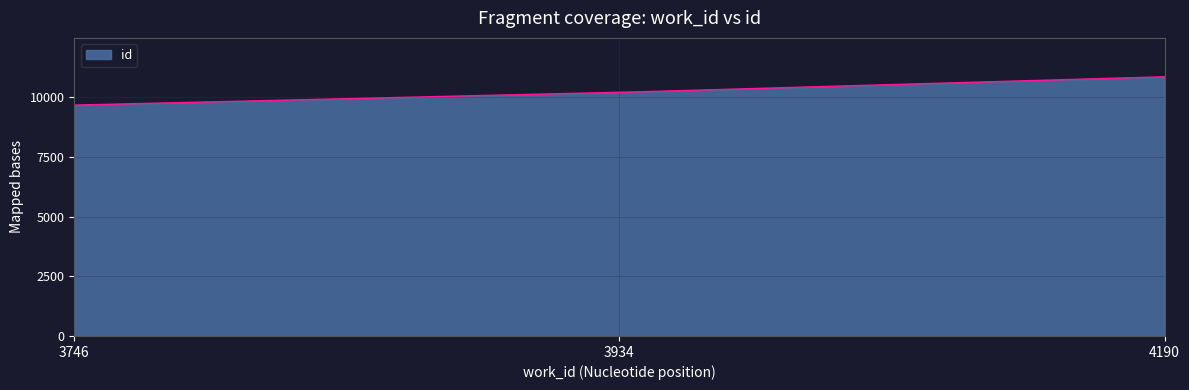

What is the smallest value displayed?

9676.0